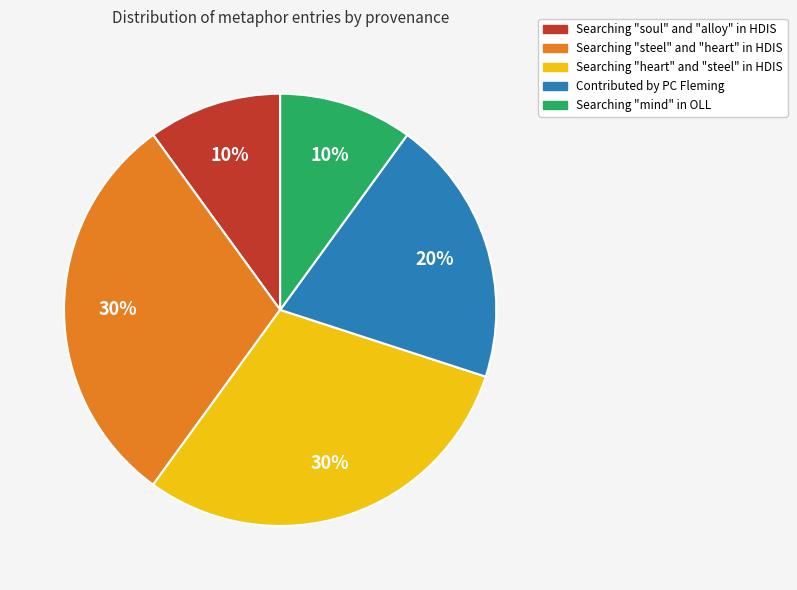

Is there a majority slice in this chart?

No